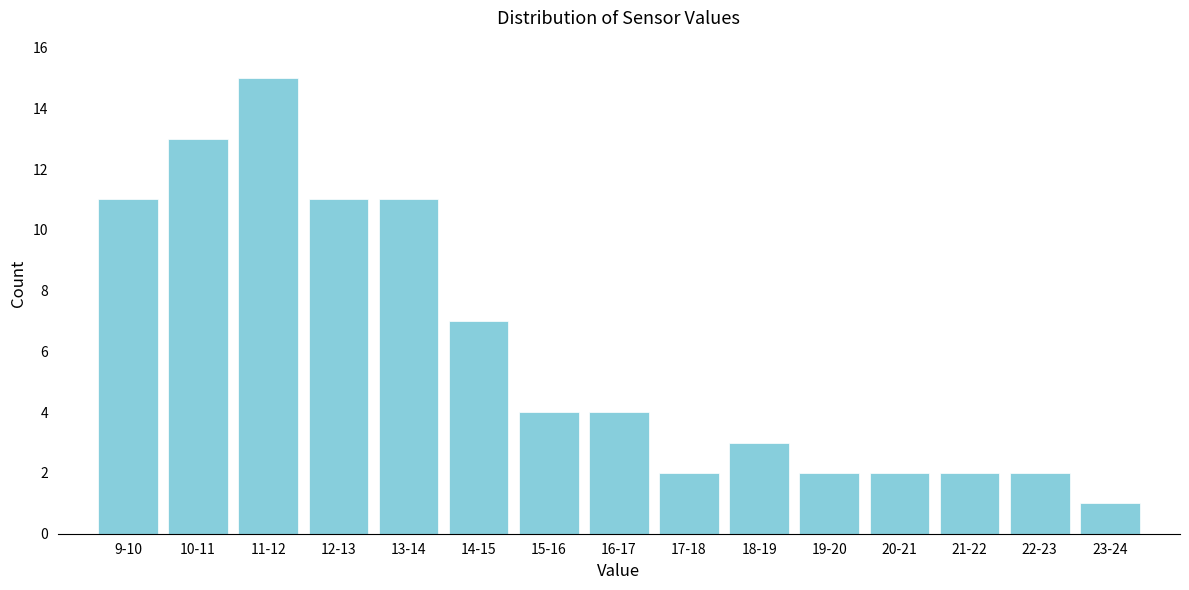

Reading left to right, extract all data points from this chart.

9-10=11	10-11=13	11-12=15	12-13=11	13-14=11	14-15=7	15-16=4	16-17=4	17-18=2	18-19=3	19-20=2	20-21=2	21-22=2	22-23=2	23-24=1